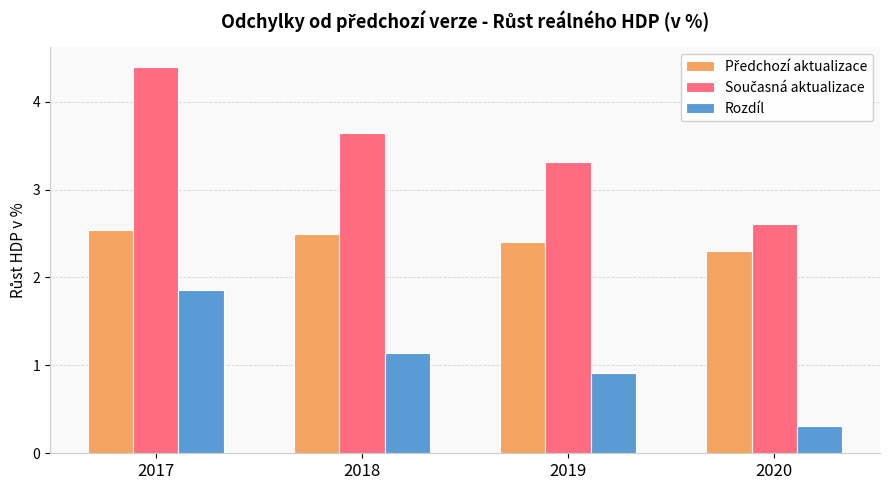

What is the total value across all series at 2020?

5.2